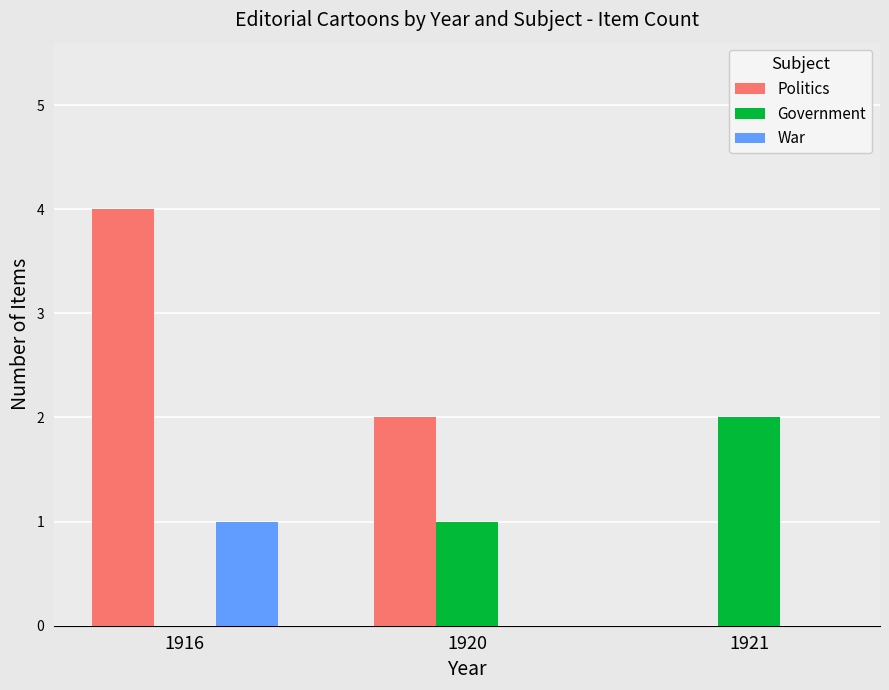

How many data points does each series have?

3